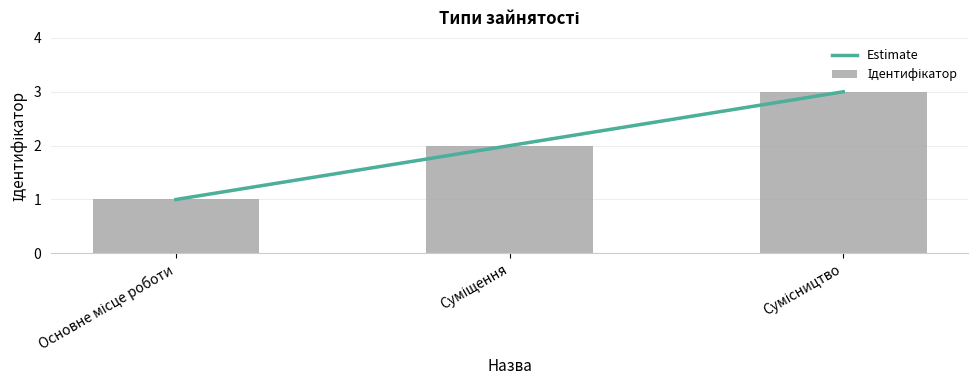

At which category does the chart reach its peak across all series?

Сумісництво